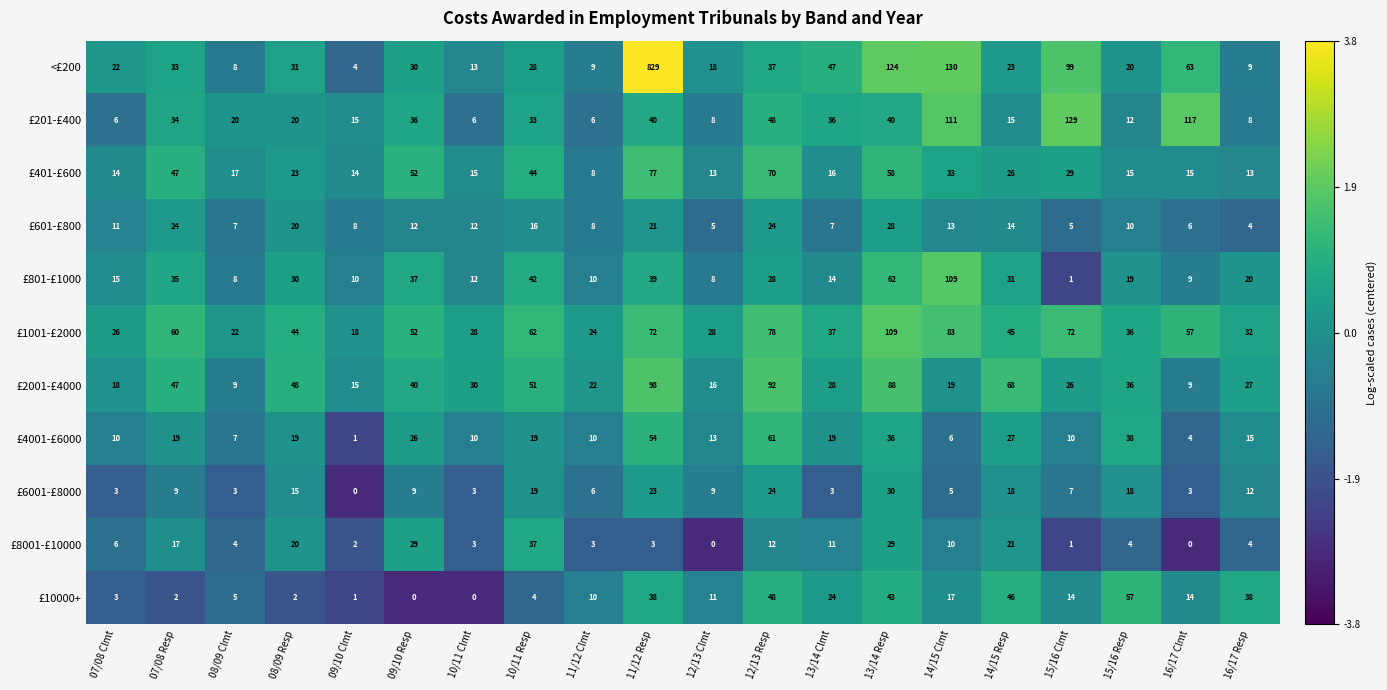

The value of £4001-£6000 at 11/12 Resp is 27. True or false?

False